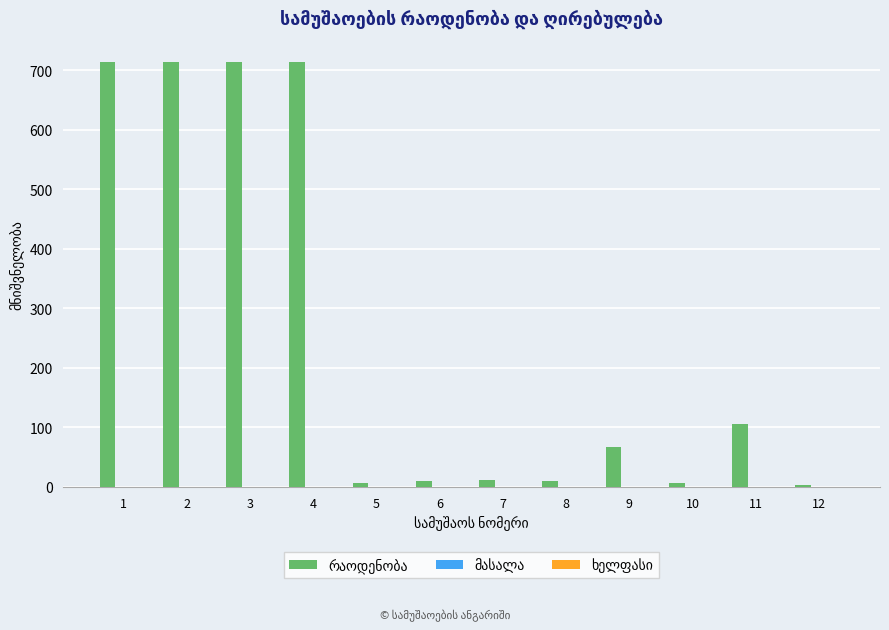

What is the difference between the second highest and minimum values?

710.5